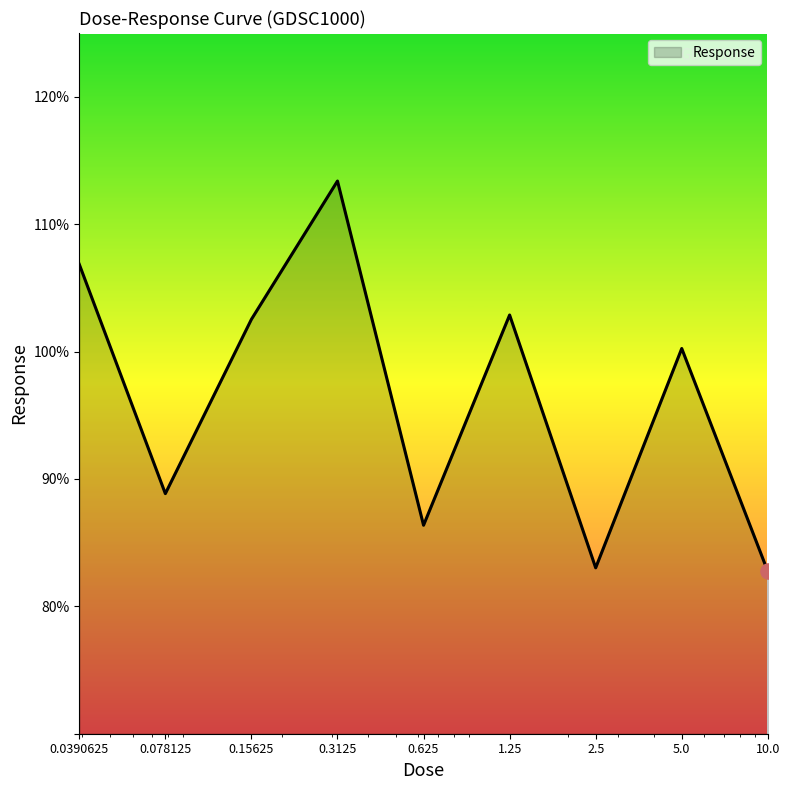

What is the difference between the maximum and minimum values?

30.6